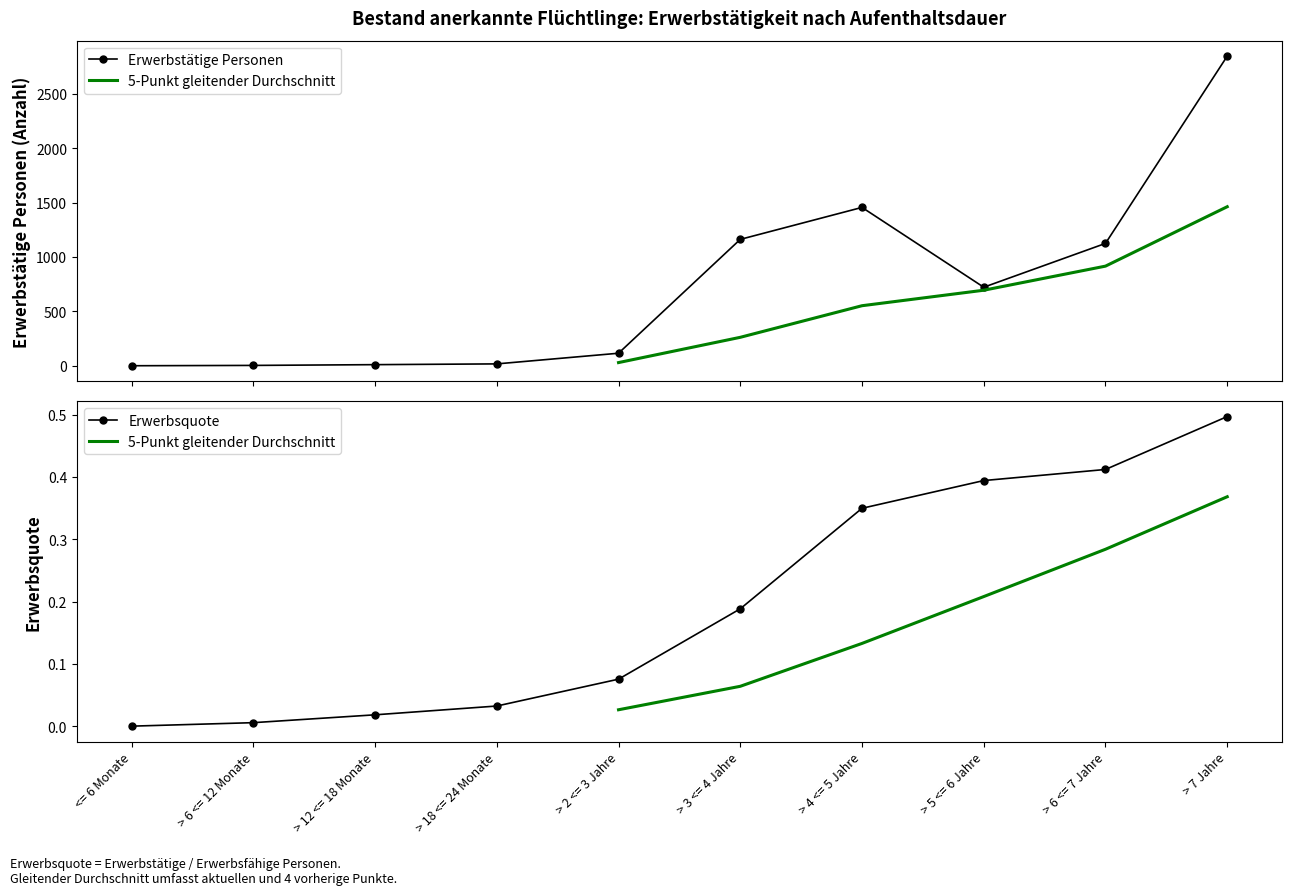

True or false: Erwerbsquote and Erwerbstätige Personen cross at least once.

False